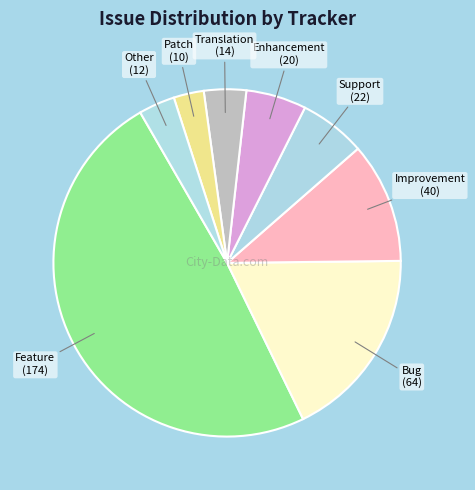

What is the largest slice in the pie chart?

Feature